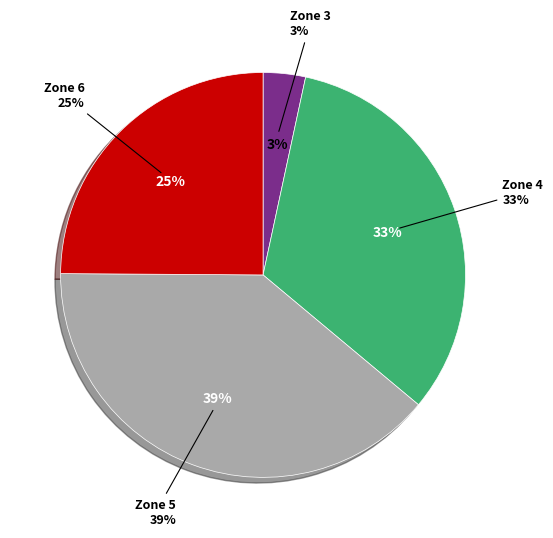

To the nearest percent, what is the difference between the largest and smallest slice percentages?

36%